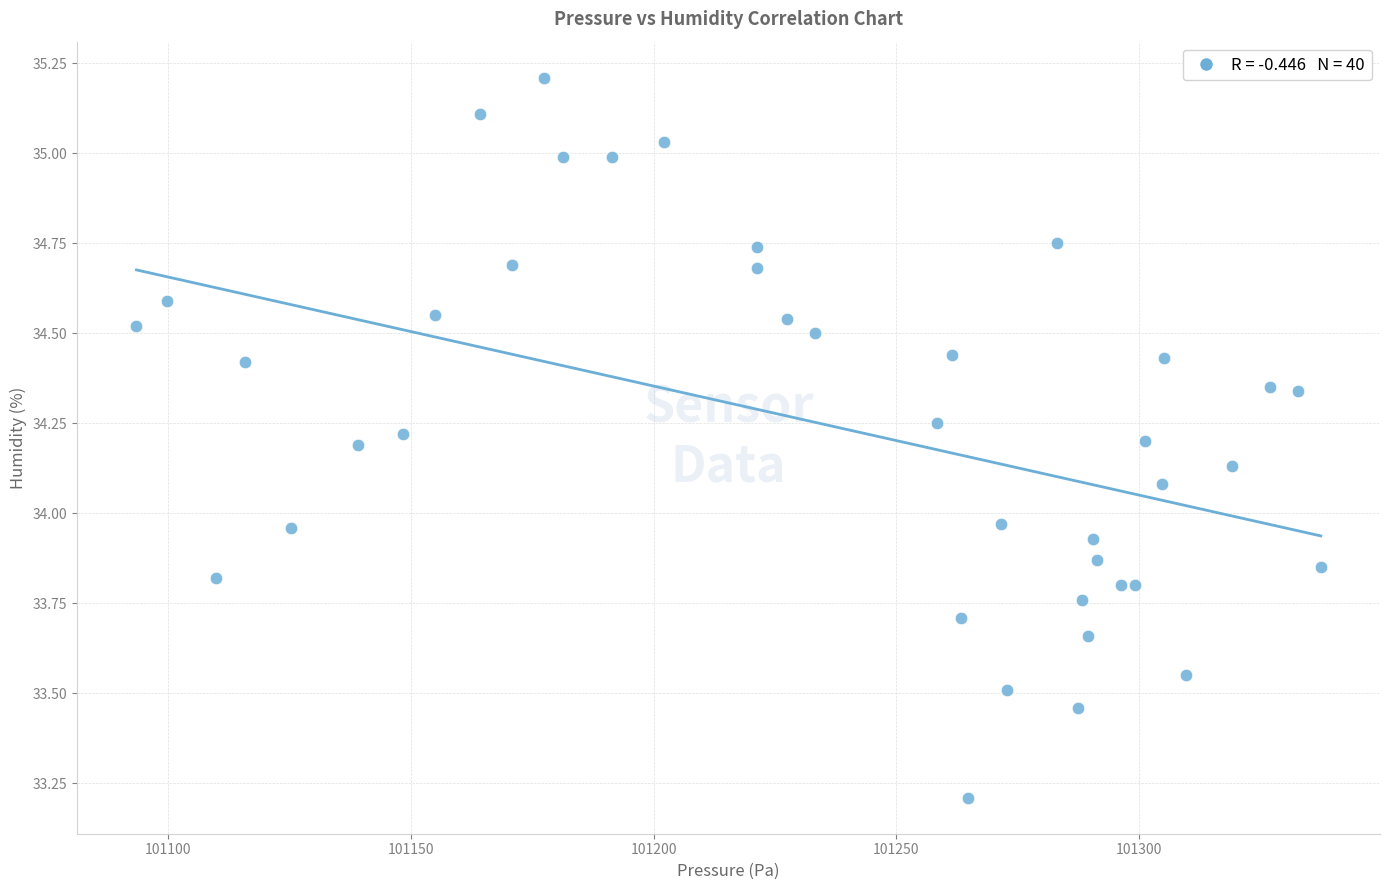

What is the range of X values (max minus min)?

243.9